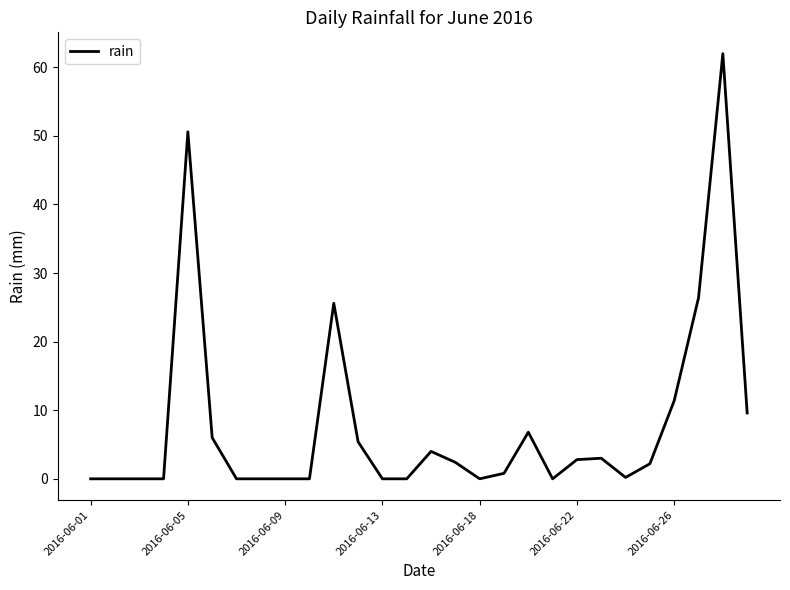

What is the greatest value displayed?

62.0